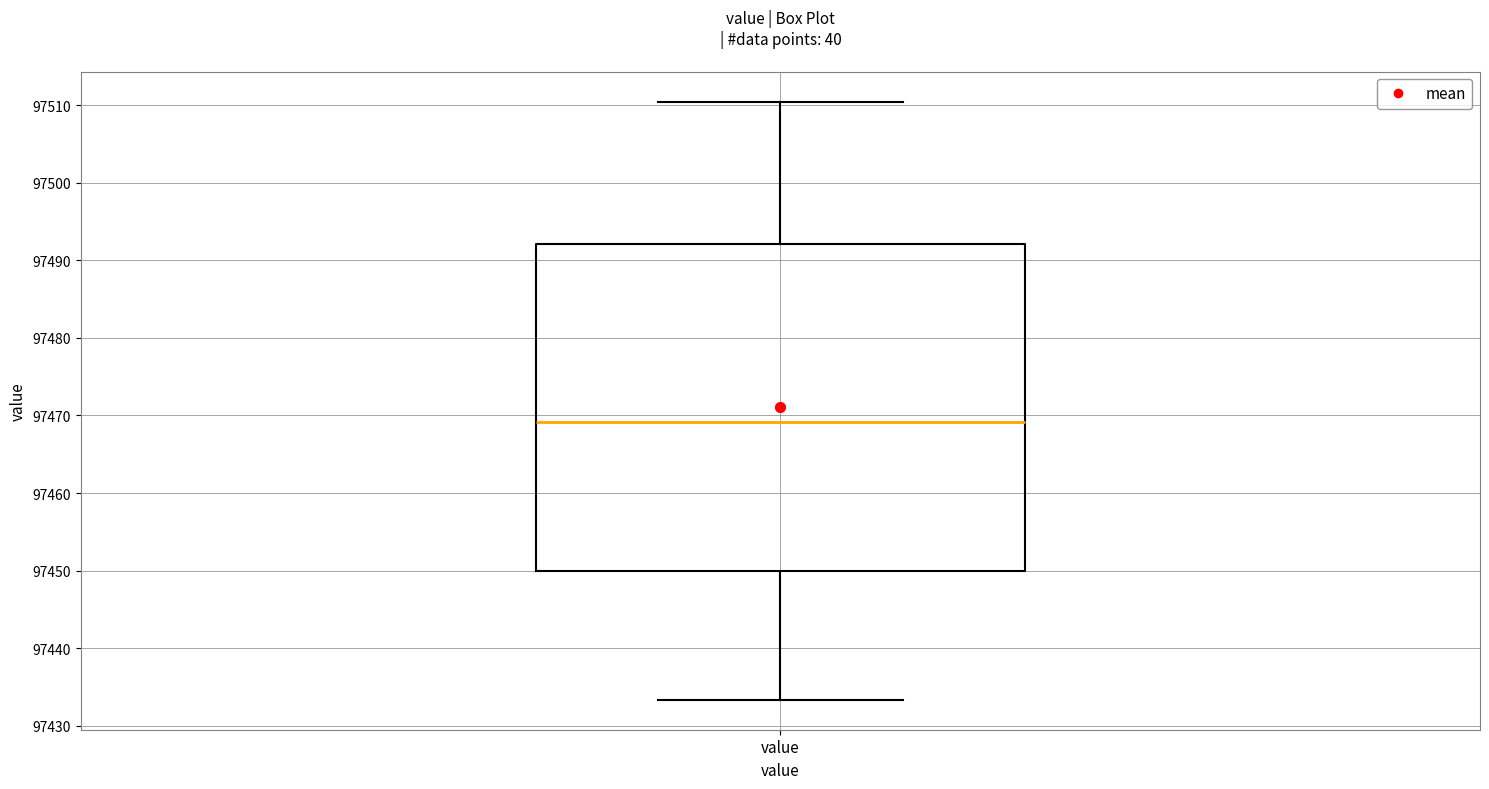

Read this box plot against the y-axis: the position of the median line, the range covered by the box, and the ends of both whiskers. The values are not printed on the chart, so give them approximately, as read against the axis.

median 97469, box 97450 to 97492, whiskers 97433 to 97510